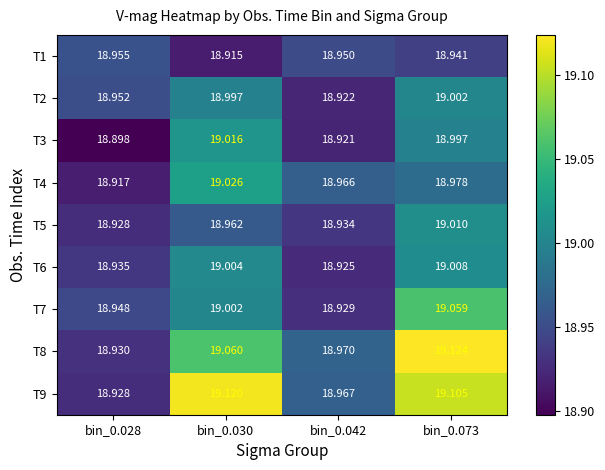

Is the value of T6 at bin_0.028 greater than the value of T9 at bin_0.073?

No